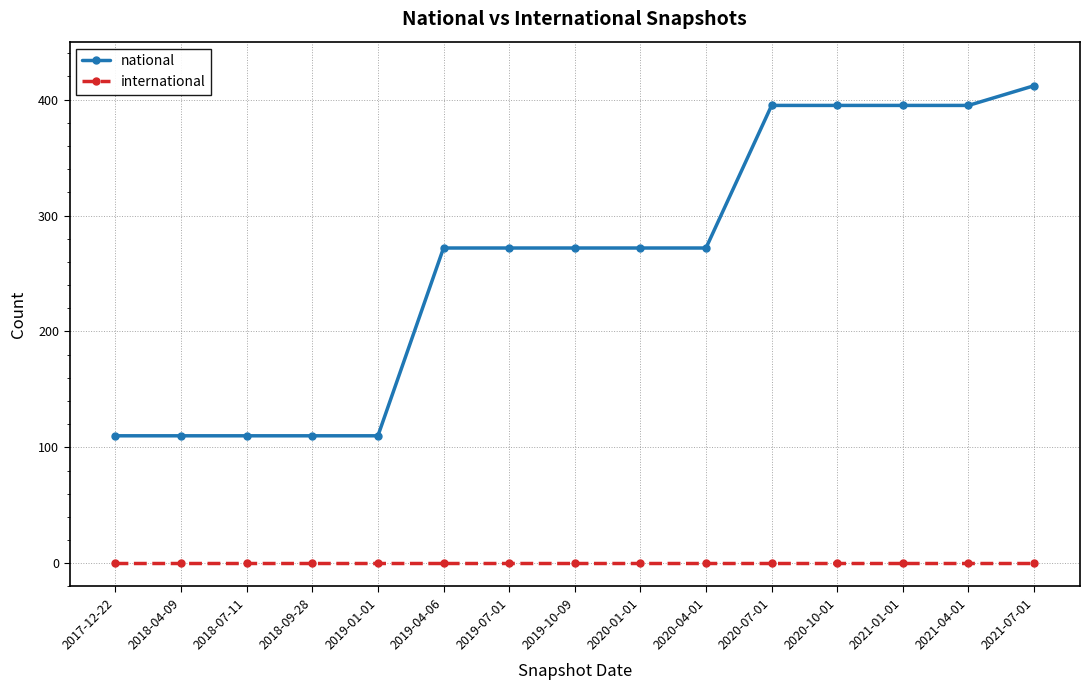

Rank the series by their maximum value, from lowest to highest.

international, national